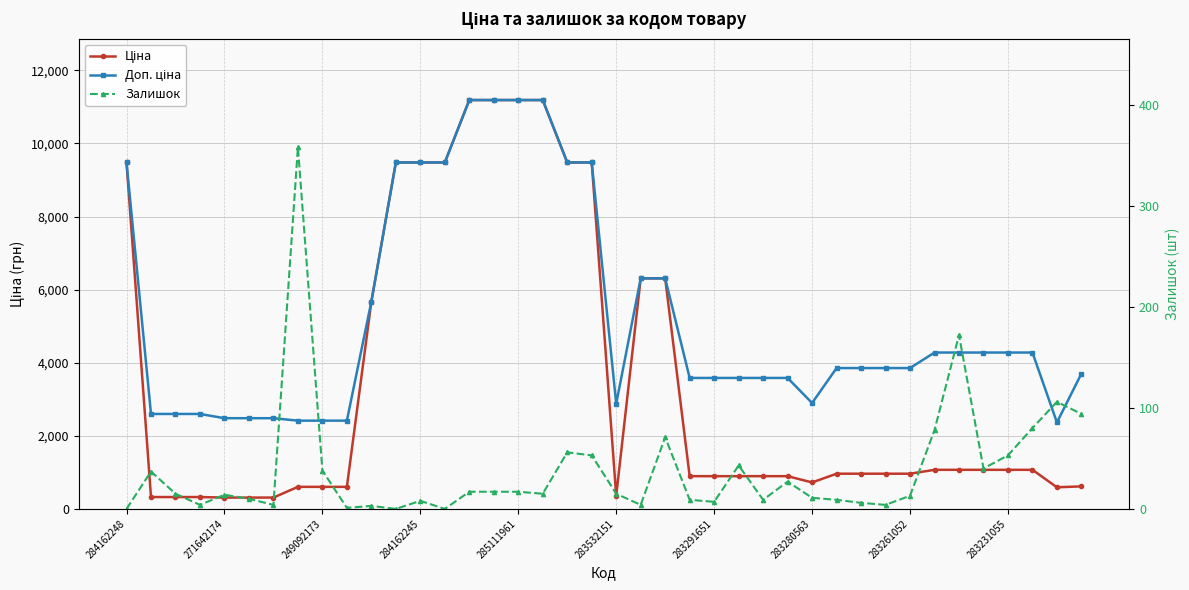

Is the value of Ціна at 271642174 greater than the value of Залишок at 38?

Yes